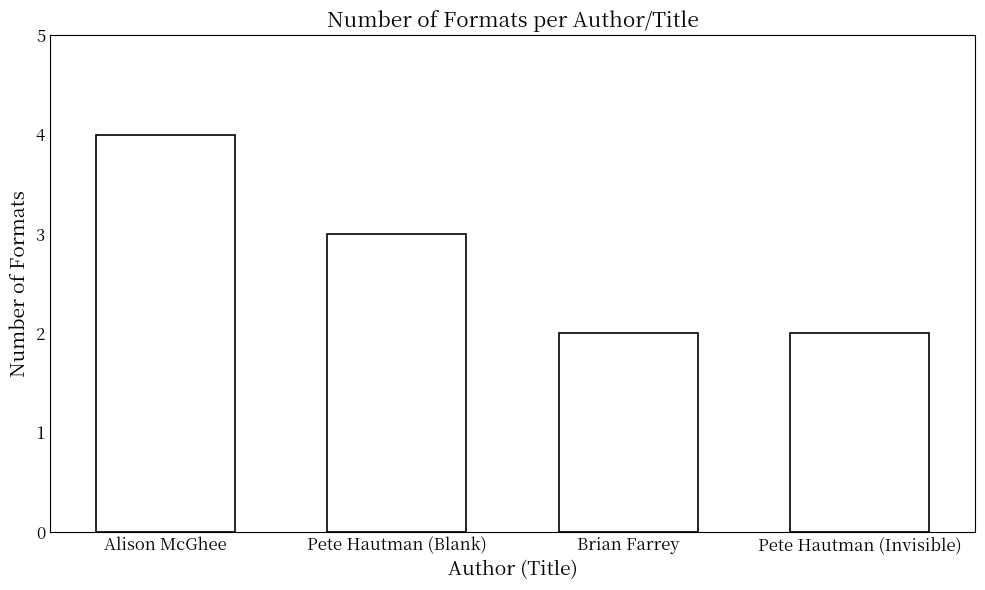

How many values are between 2 and 4?

4